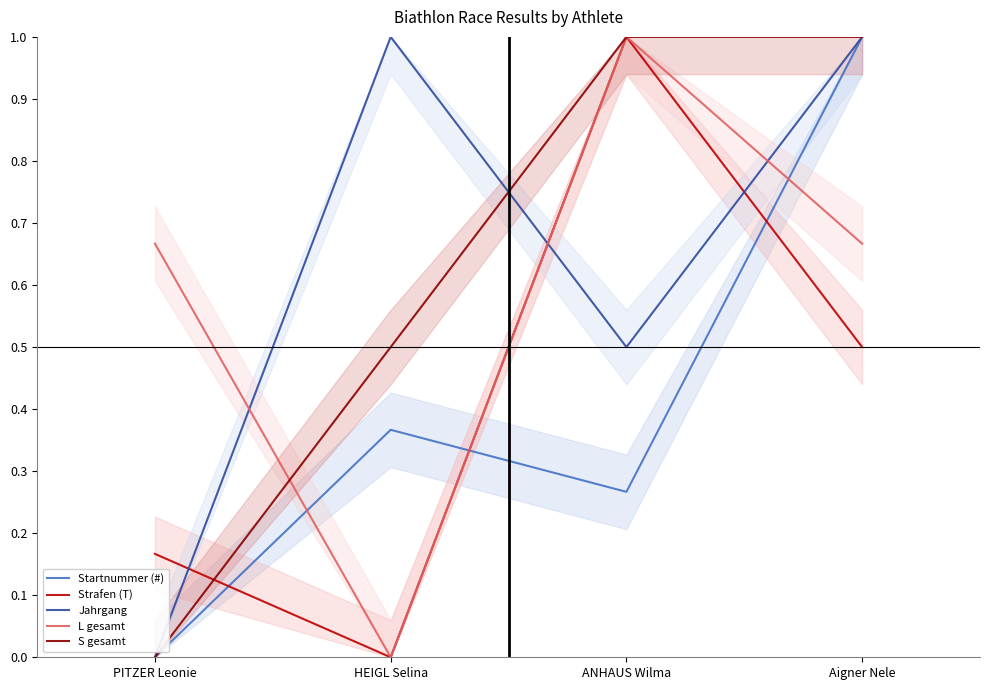

What is the label of the 2nd point from the left?

HEIGL Selina